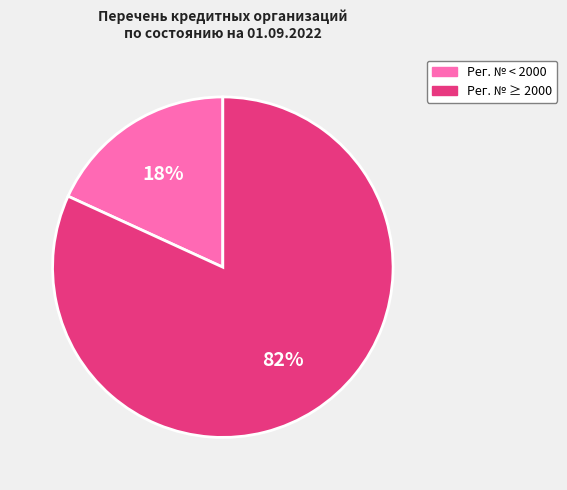

To the nearest percent, what is the average slice percentage?

50%